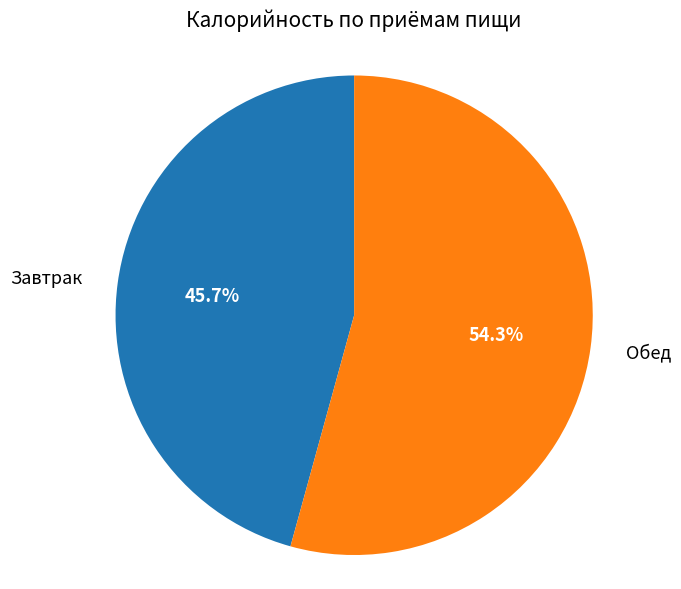

How many segments does this pie chart have?

2